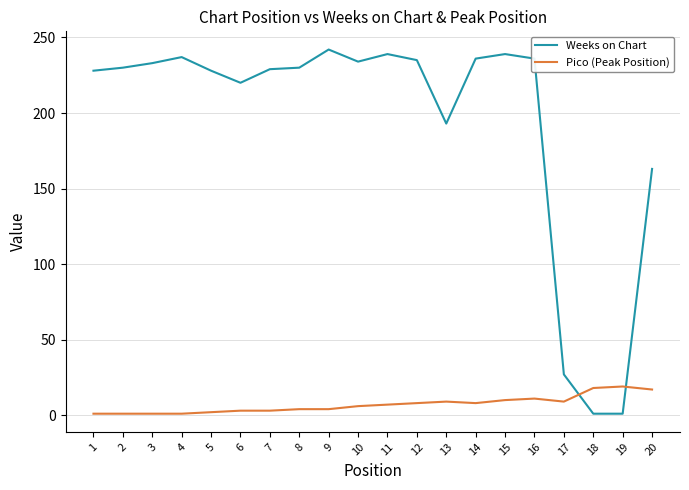

Which series has the largest total across all categories?

Weeks on Chart